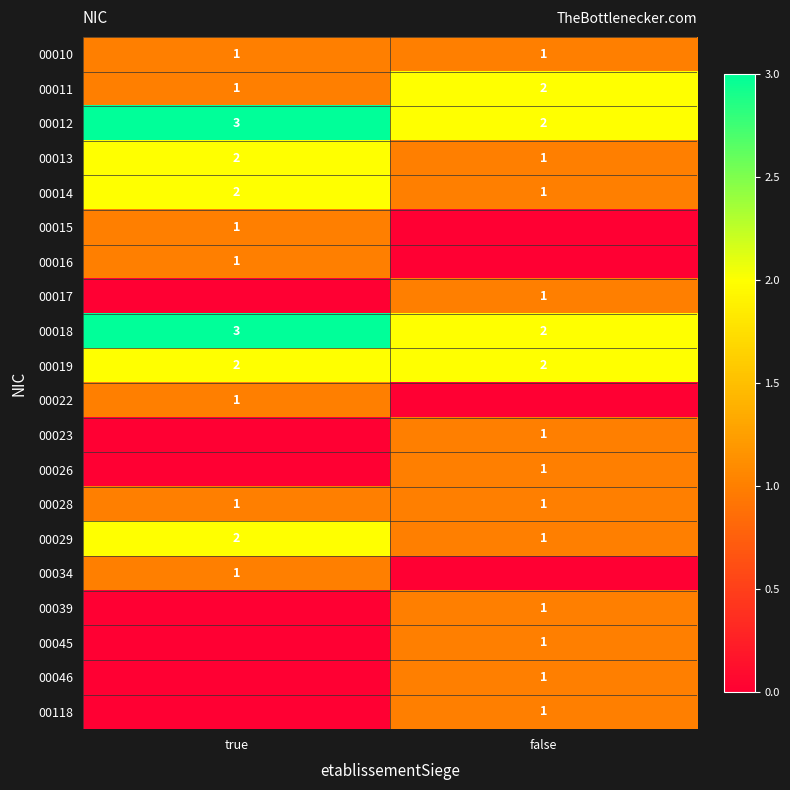

What is the maximum value for 00029?

2